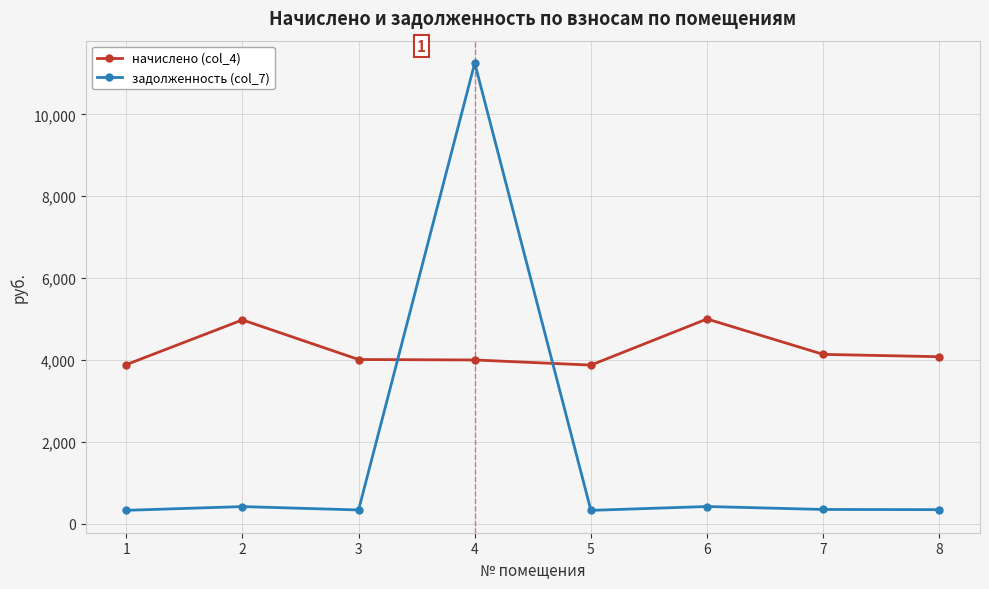

What is the difference between the maximum and minimum values in the задолженность (col_7) series?

10930.3